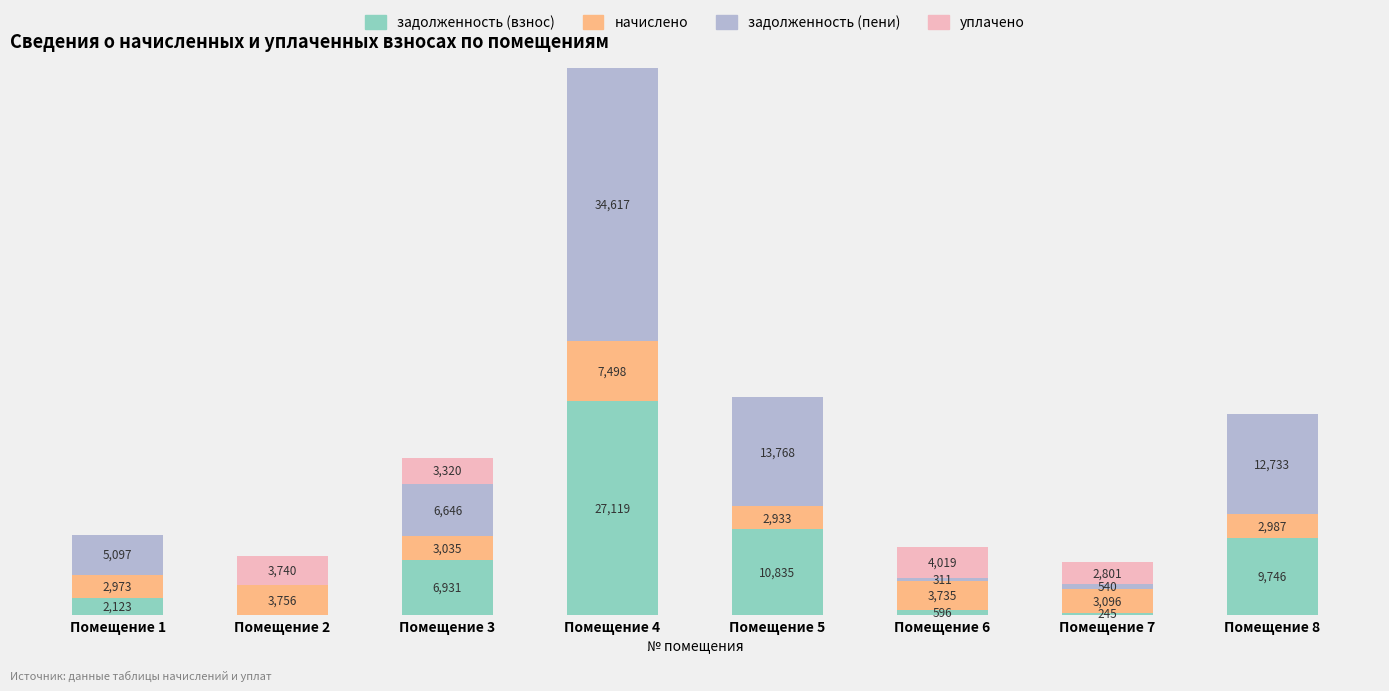

At which category is the sum across all series the highest?

Помещение 4